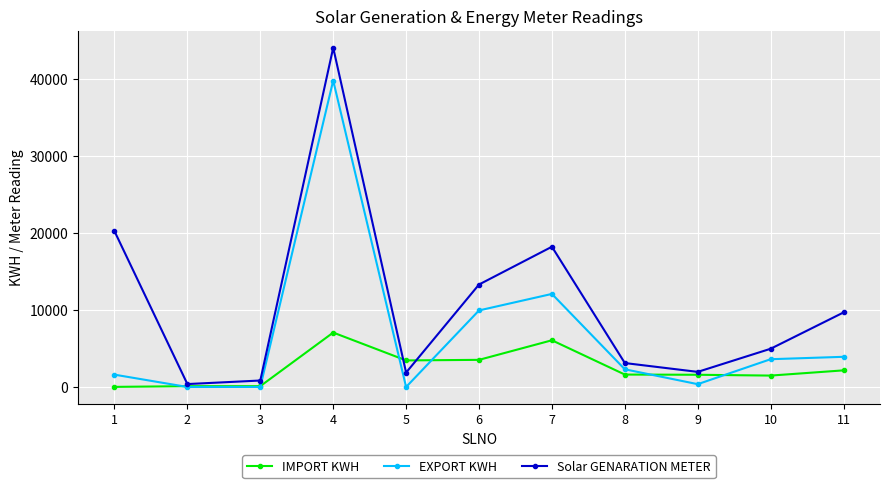

How many data points in EXPORT KWH are less than 2298?

5